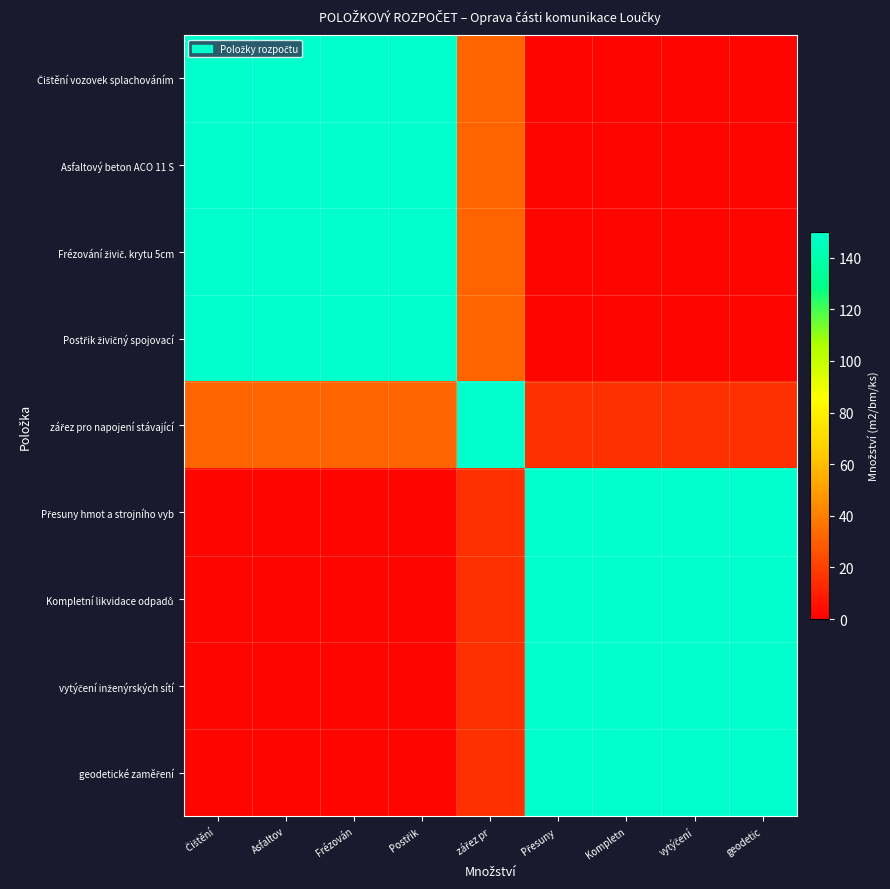

Count the number of data series in this chart.

9